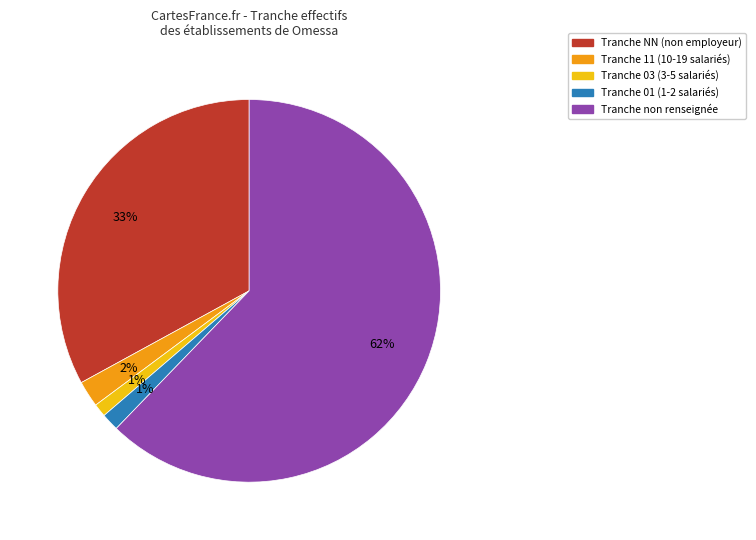

To the nearest percent, what is the difference between the Tranche 03 (3-5 salariés) and Tranche NN (non employeur) slice percentages?

32%